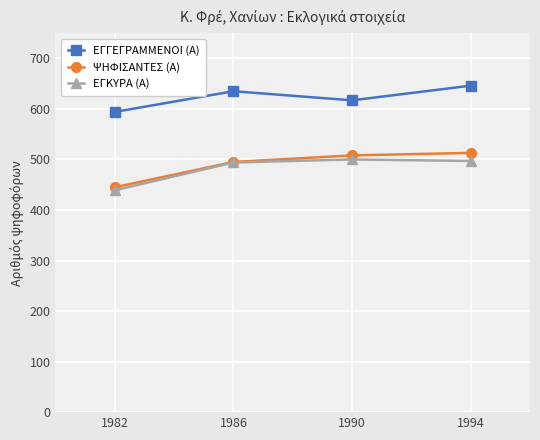

True or false: ΕΓΚΥΡΑ (Α) has a value of 647 at 1982.

False